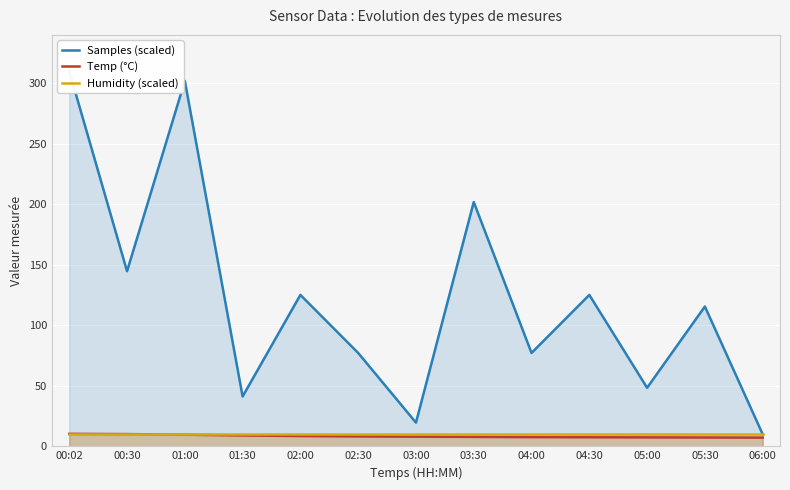

Reading right to left, list all the values displayed in this chart.

Samples (scaled): 10.0	115.5	48.4	125.1	77.2	201.9	19.6	77.2	125.1	41.2	302.0	144.7	310.0
Temp (°C): 7.2	7.3	7.4	7.5	7.6	7.8	8.0	8.2	8.5	9.0	9.6	10.1	10.3
Humidity (scaled): 10.0	10.0	10.0	10.0	10.0	10.0	10.0	10.0	10.0	10.0	10.0	10.0	10.0